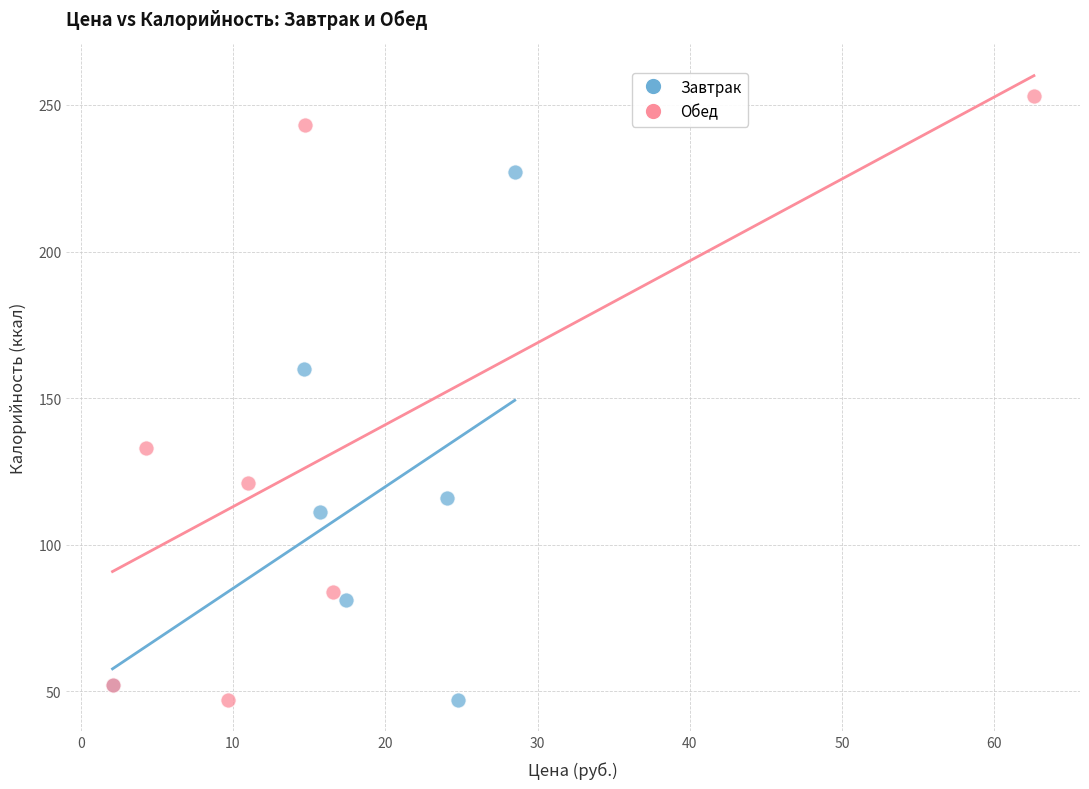

Which series contains the highest Y value?

Обед